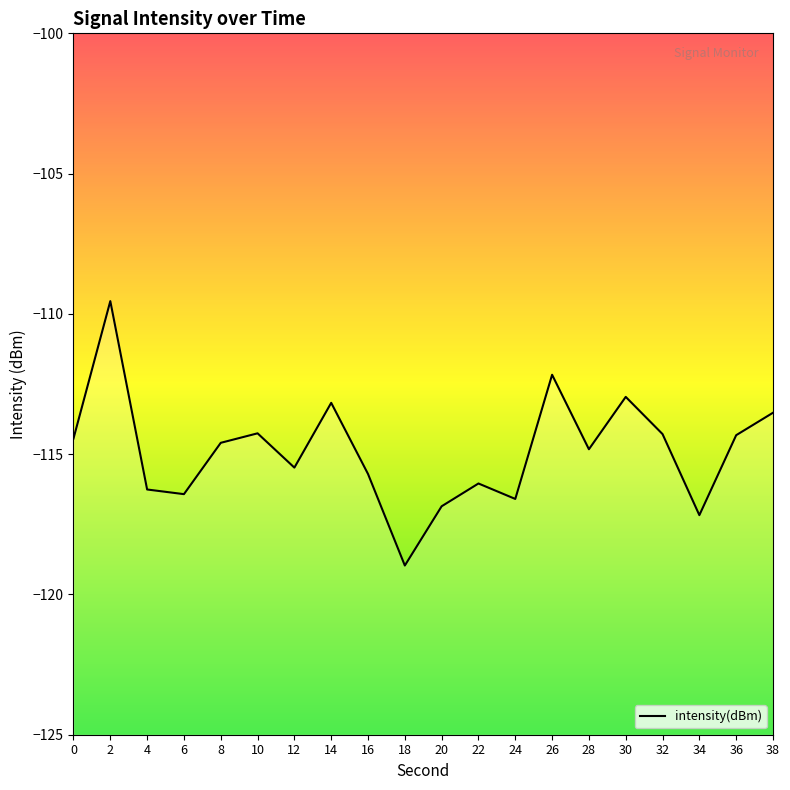

Reading left to right, extract all data points from this chart.

-114.4	-109.5	-116.3	-116.4	-114.6	-114.3	-115.5	-113.2	-115.7	-119.0	-116.9	-116.0	-116.6	-112.2	-114.8	-113.0	-114.3	-117.2	-114.3	-113.5